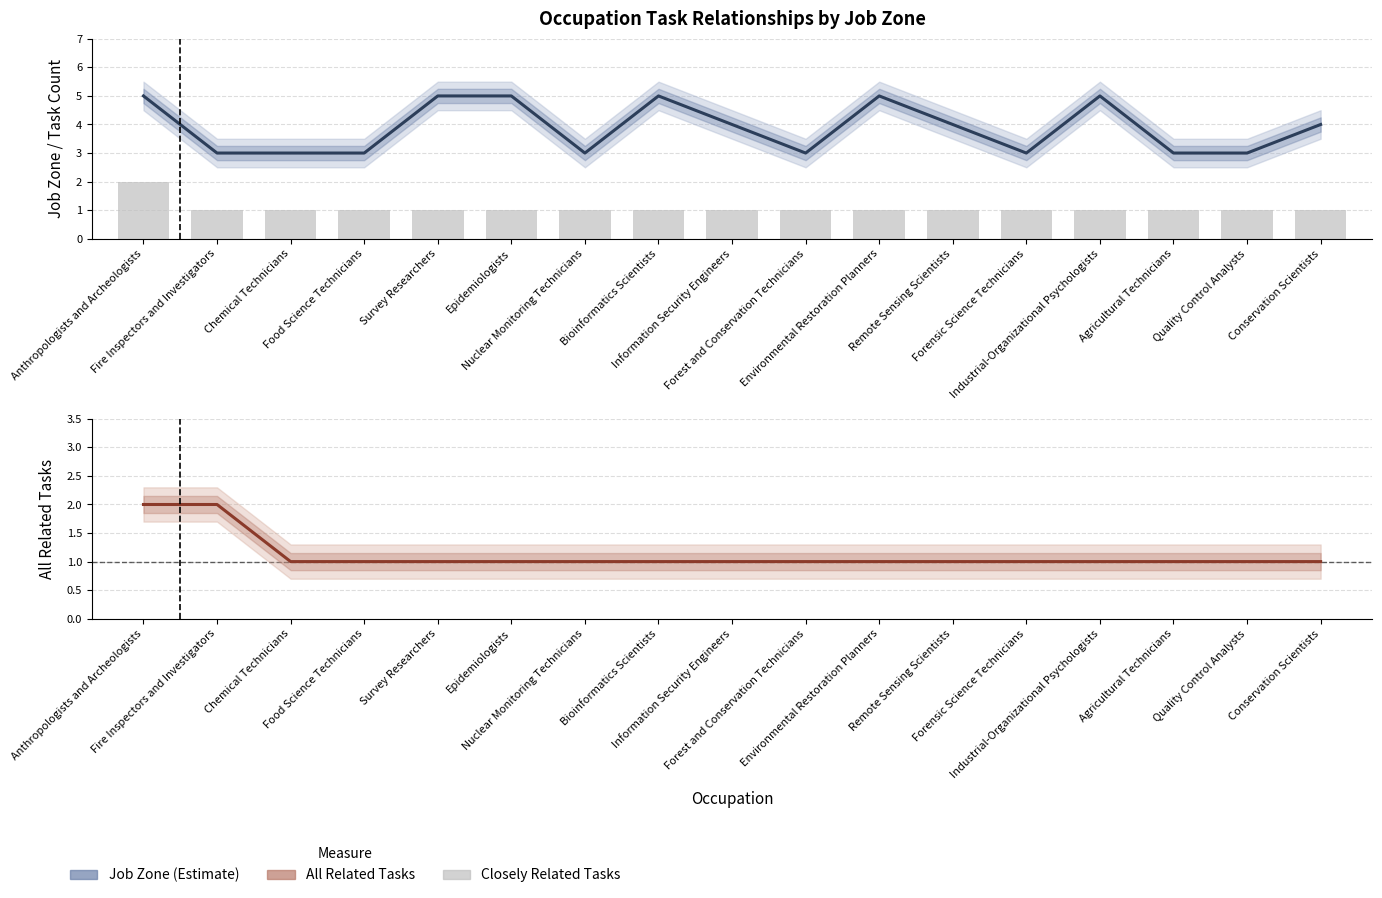

What is the average value of the Closely Related Tasks series?

1